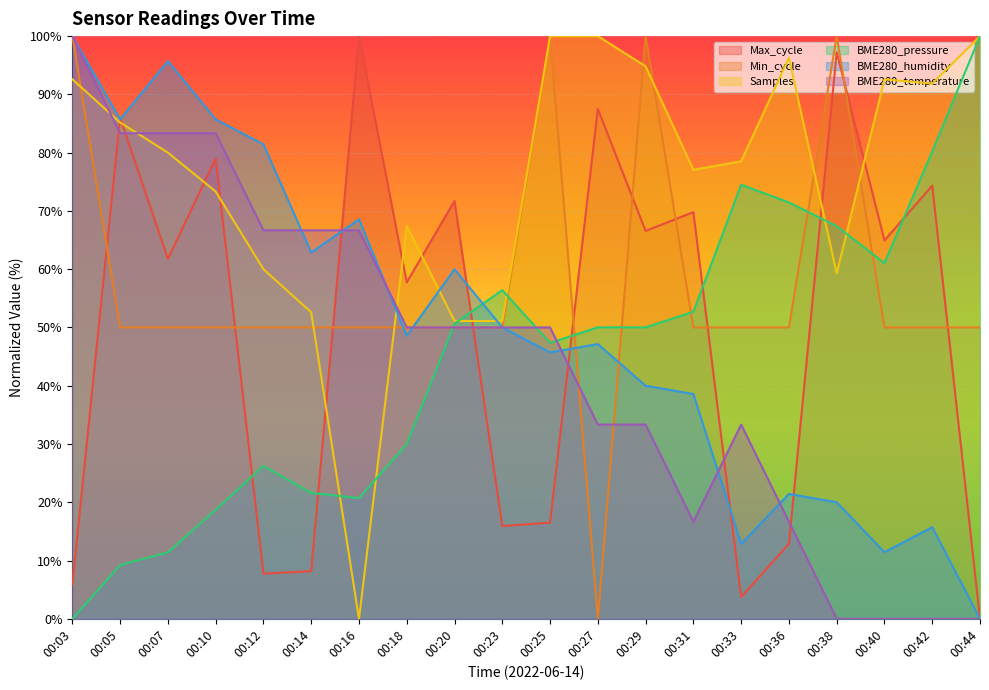

What is the difference between the second highest and minimum values in the Samples series?

100.0